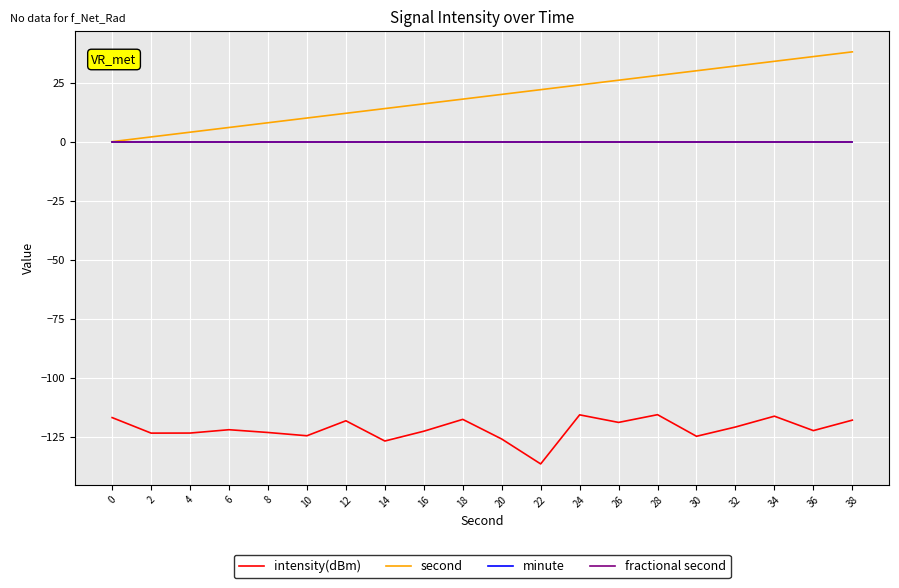

Is this an area chart (filled region under the line)?

No